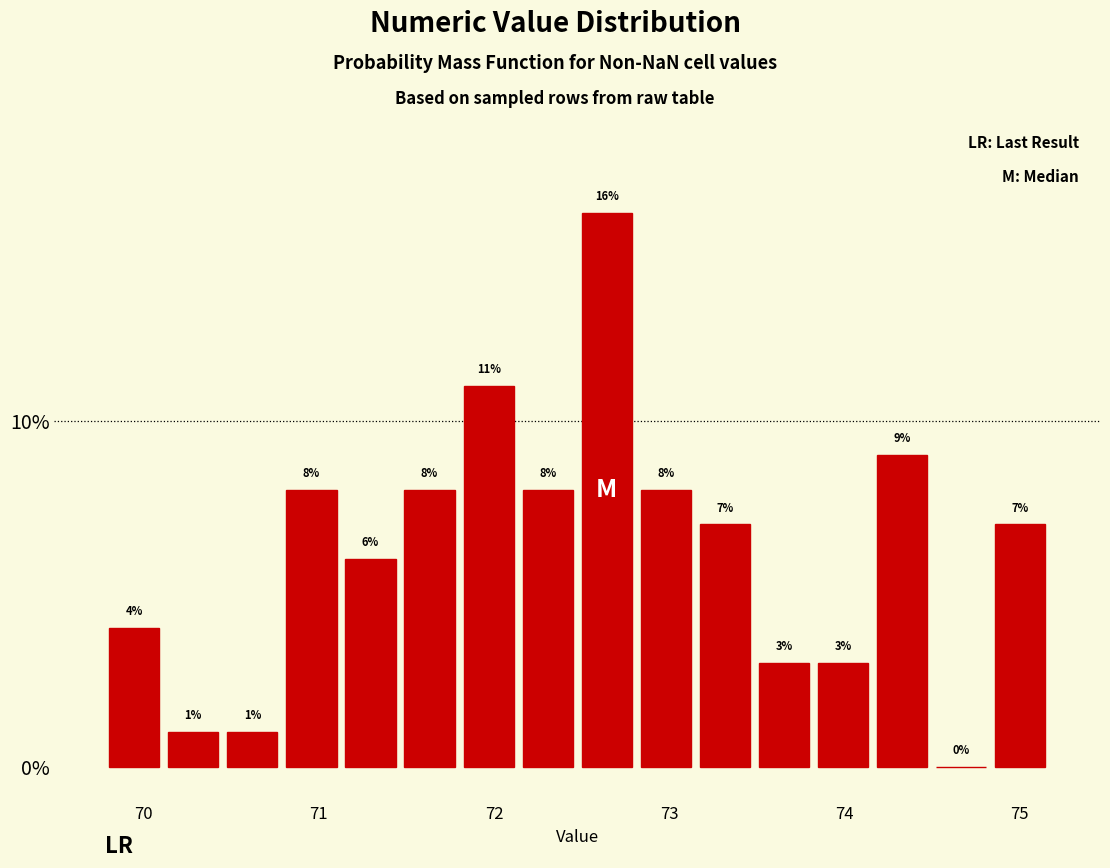

Around what value on the x-axis is the tallest bar? Give the approximate position of its centre, as read against the axis.

72.6